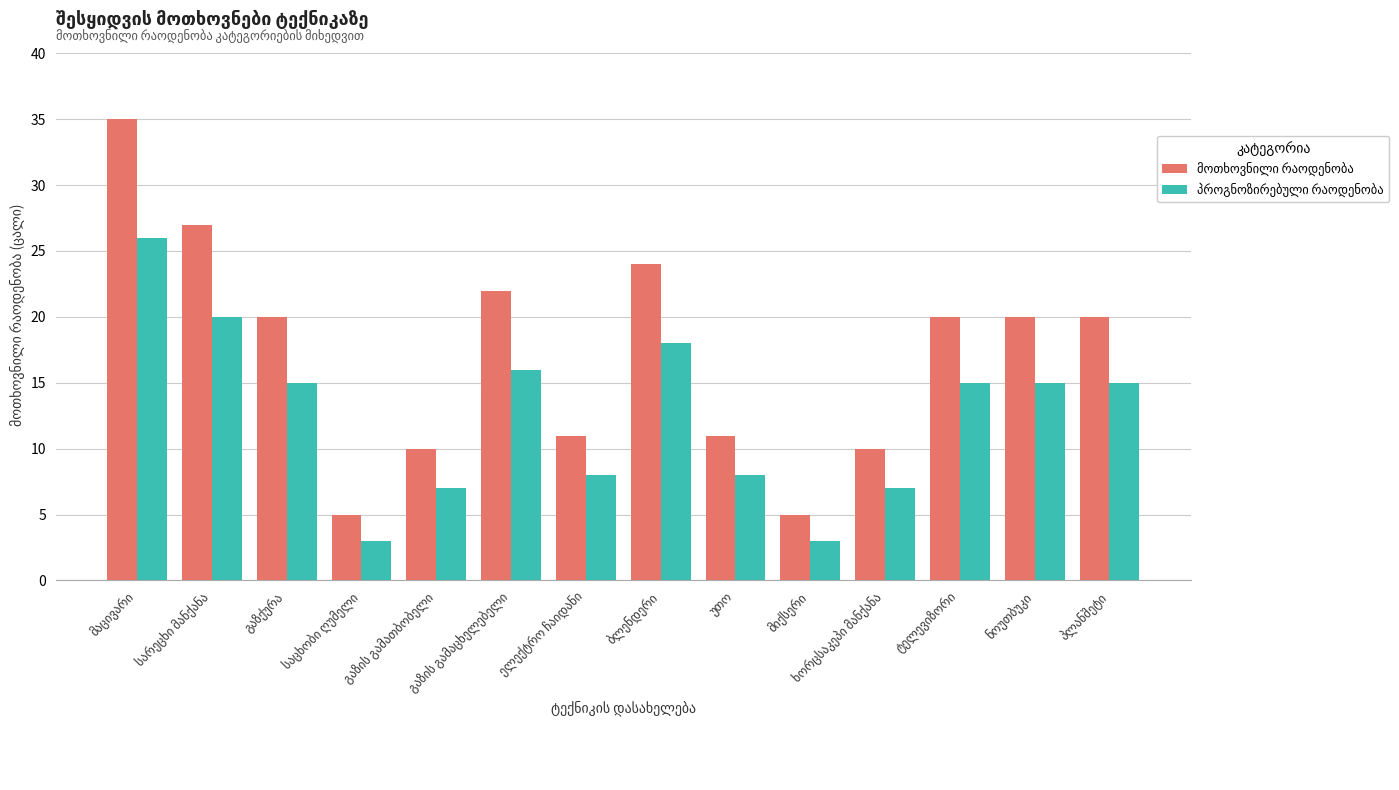

What is the smallest value displayed?

3